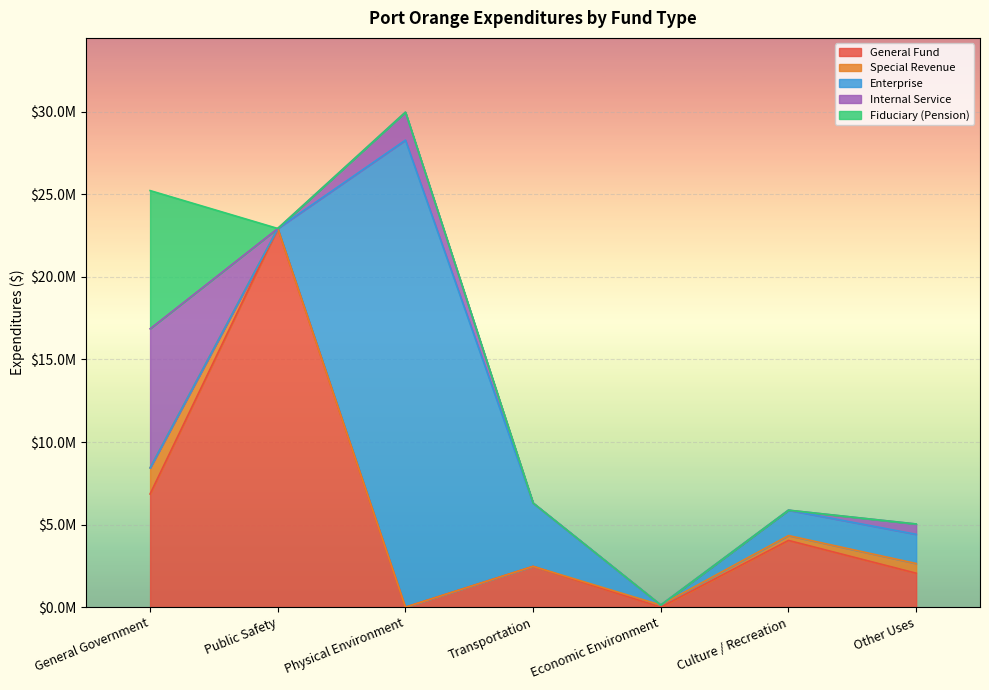

What is the difference between the maximum and minimum values in the Special Revenue series?

1579710